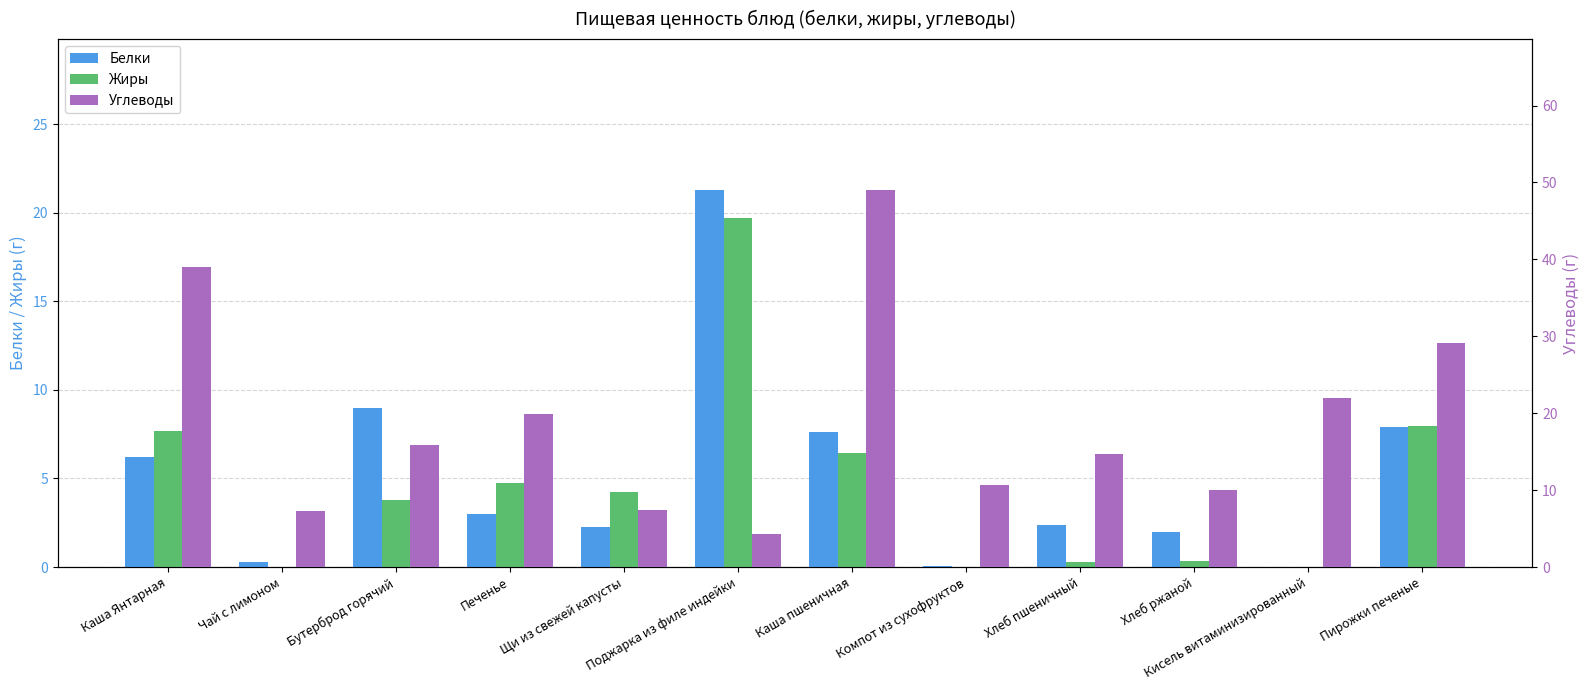

How many bars are there in each group?

3